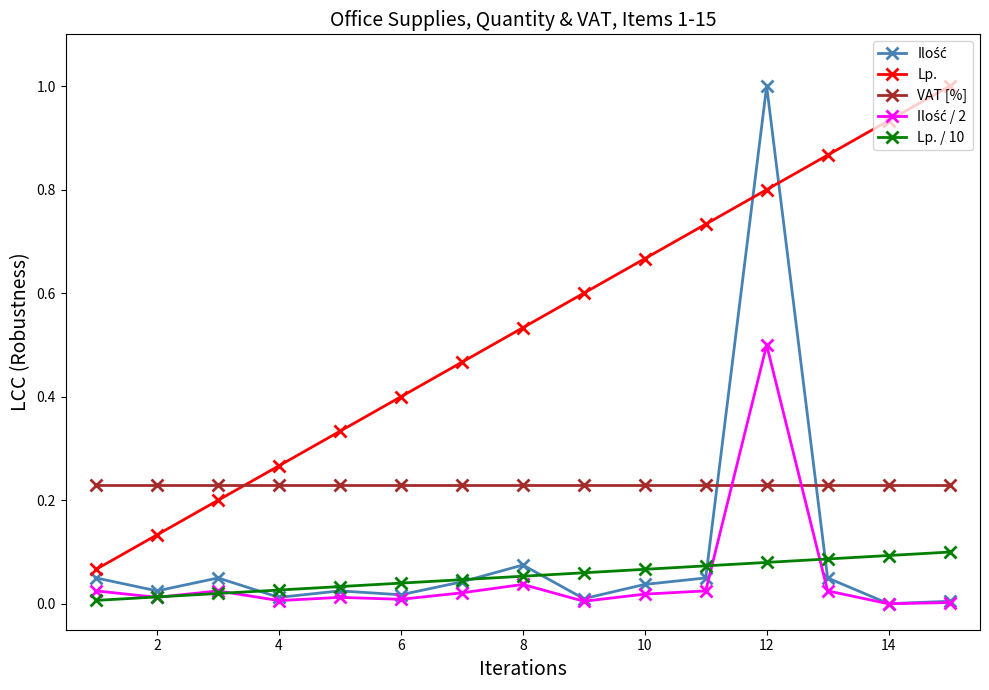

Which series has the largest total across all categories?

Lp.